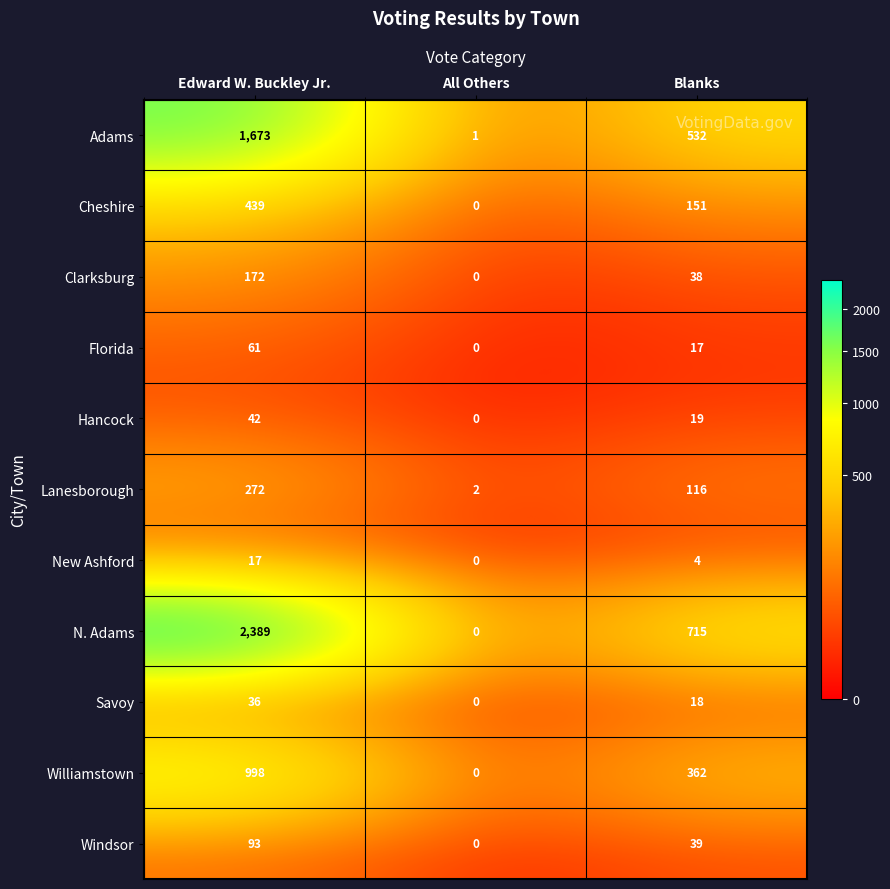

Which category has the lowest value across all series?

All Others